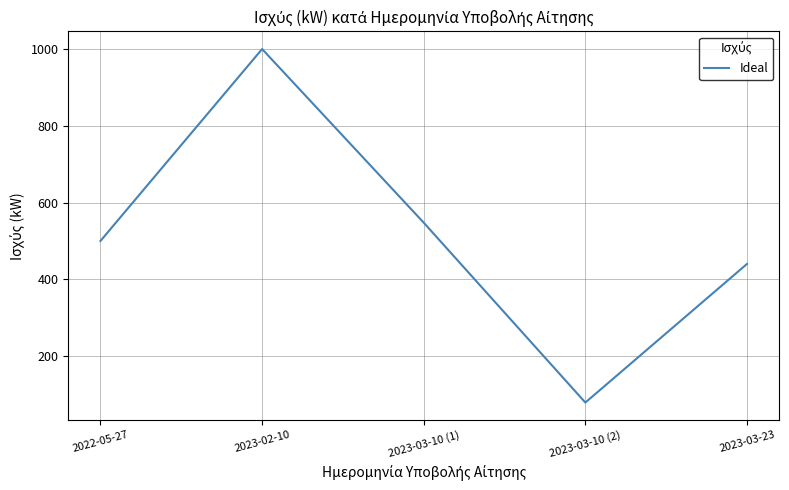

Where is the data nearest to the value 539?

2023-03-10 (1)